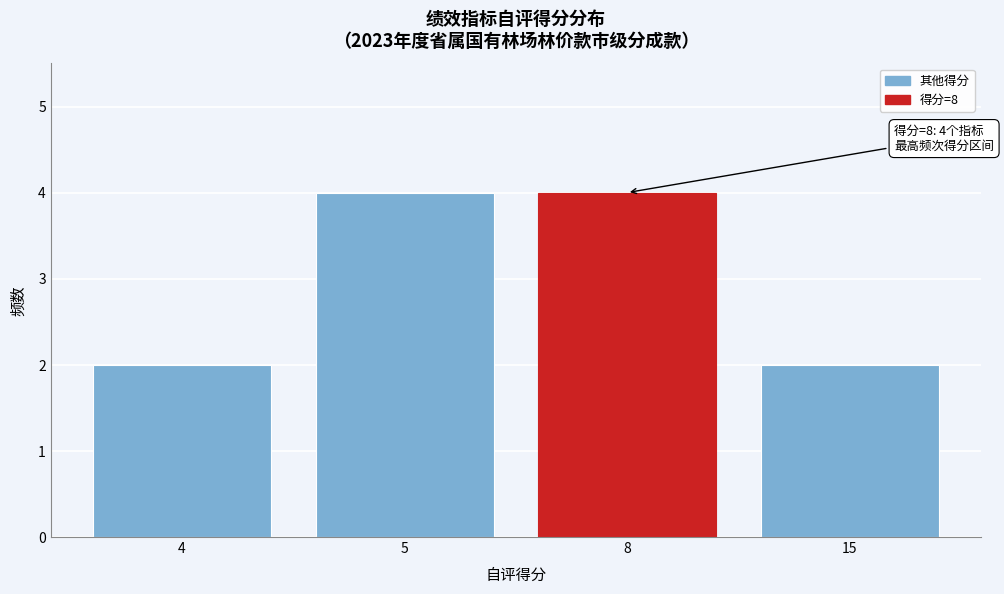

Reading left to right, what are all the values shown in this chart?

2	4	4	2